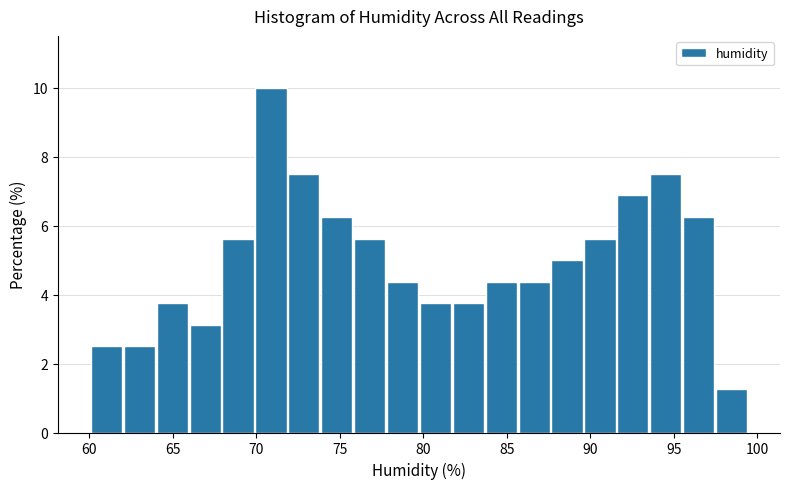

Read against the x-axis, roughly where is the centre of the tallest bar?

71.0